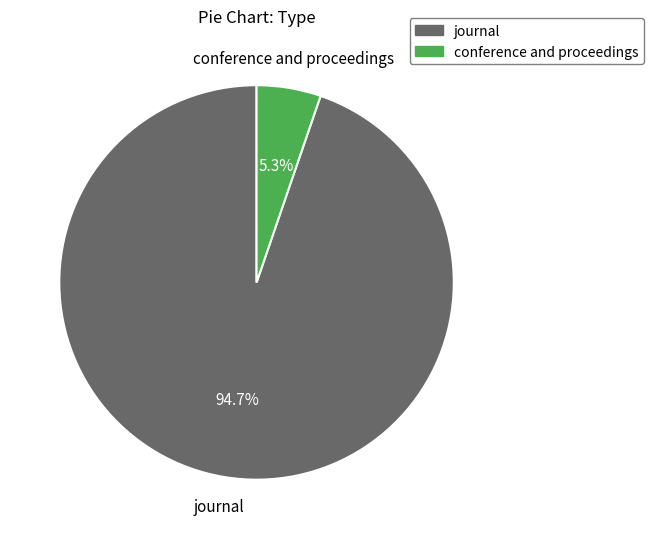

To the nearest percent, what is the combined percentage of journal and conference and proceedings?

100%